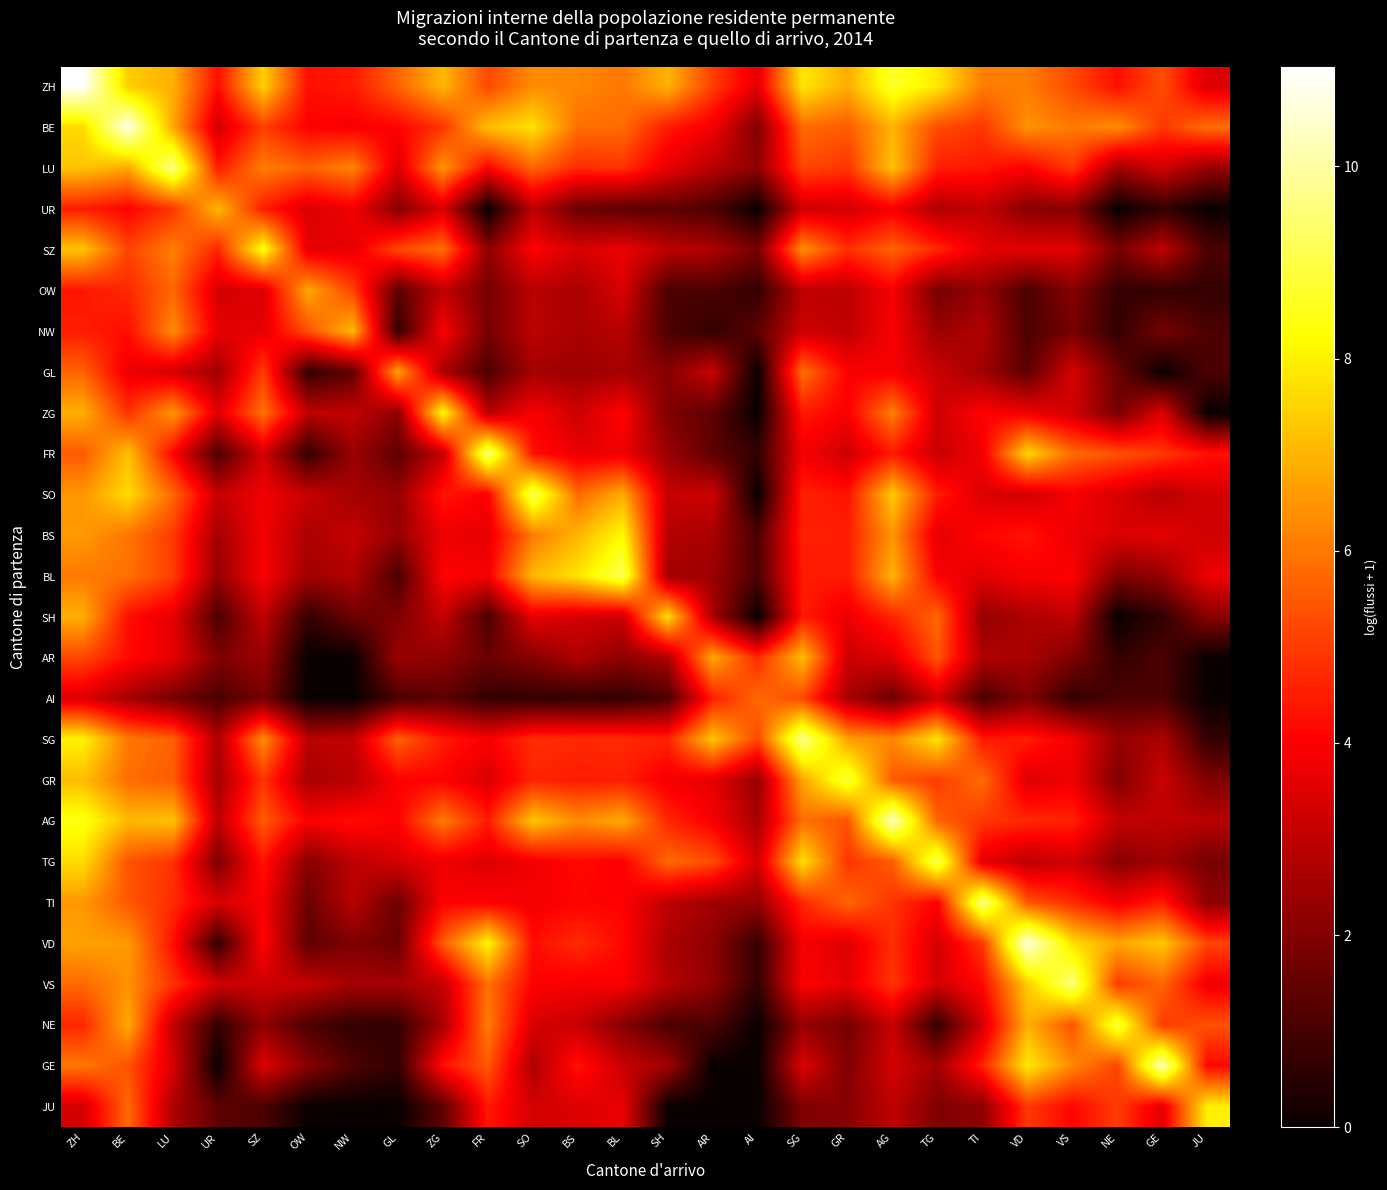

At how many categories does at least one series exceed 8?

17